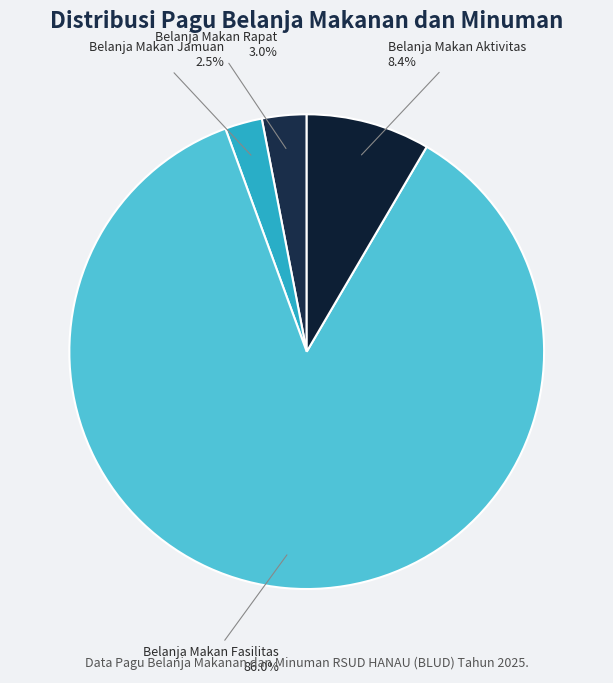

How many slices are in this pie chart?

4